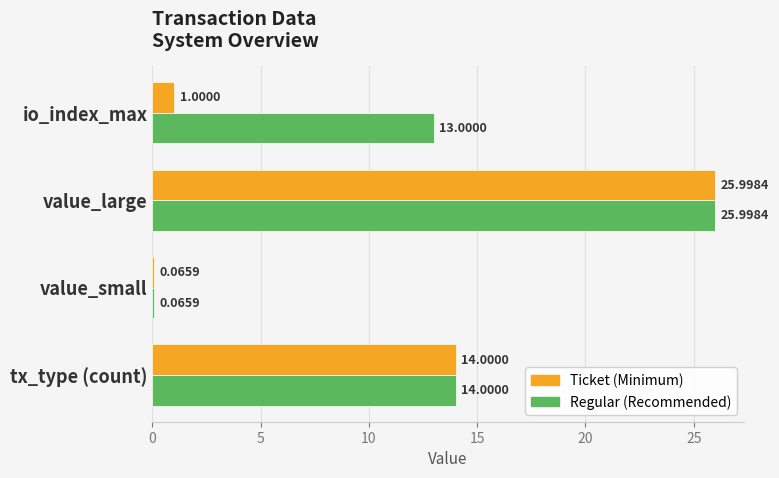

At which label does Regular (Recommended) reach its peak?

value_large